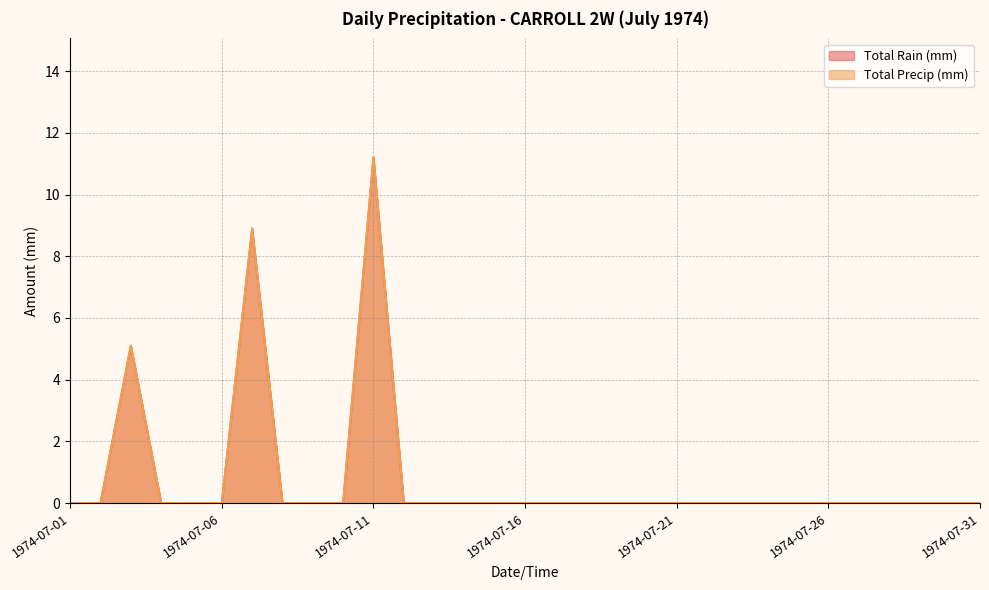

How many categories are shown in the chart?

31